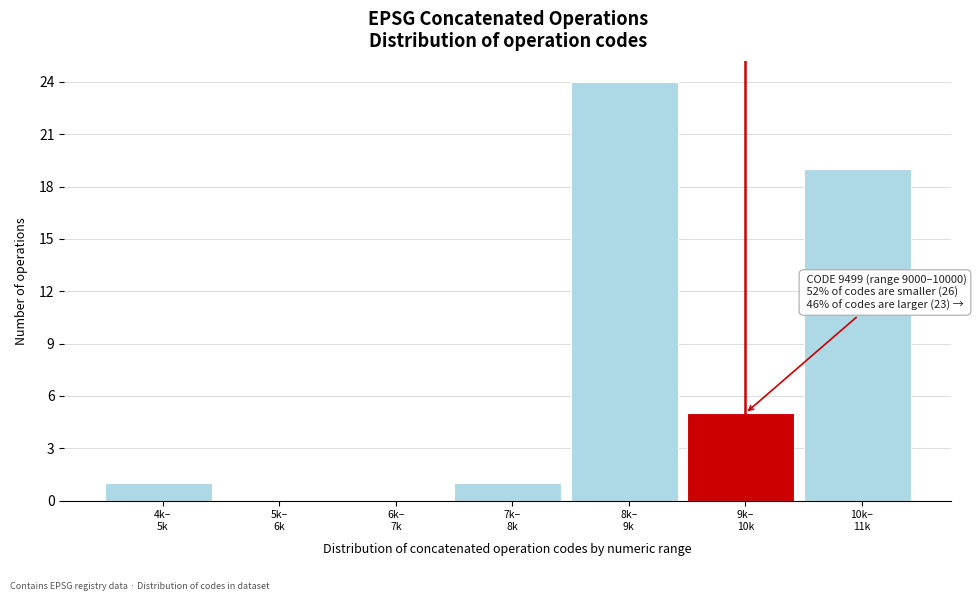

What is the sum of all values?

50